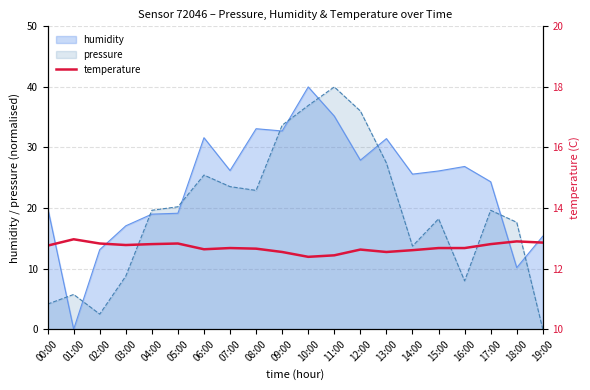

The chart shows a value of 8.3 at 00:00. True or false?

False